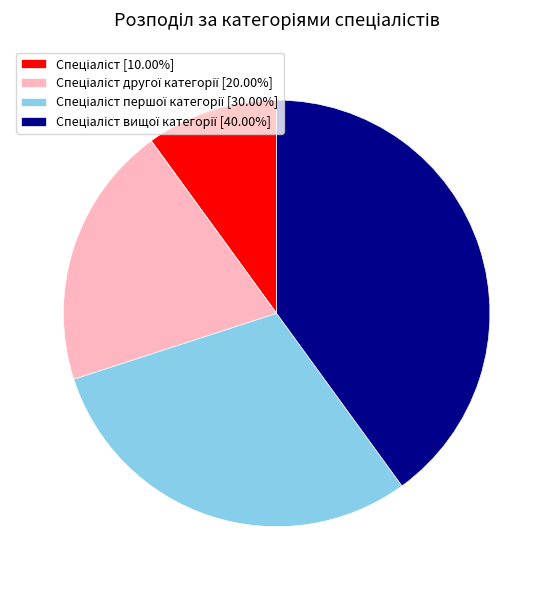

Is there a majority slice in this chart?

No